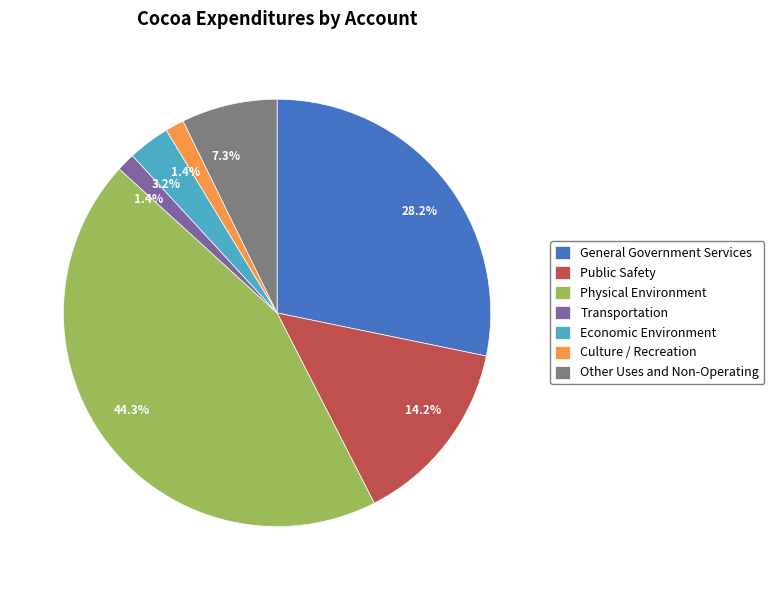

True or false: Other Uses and Non-Operating accounts for 7% of the total.

True